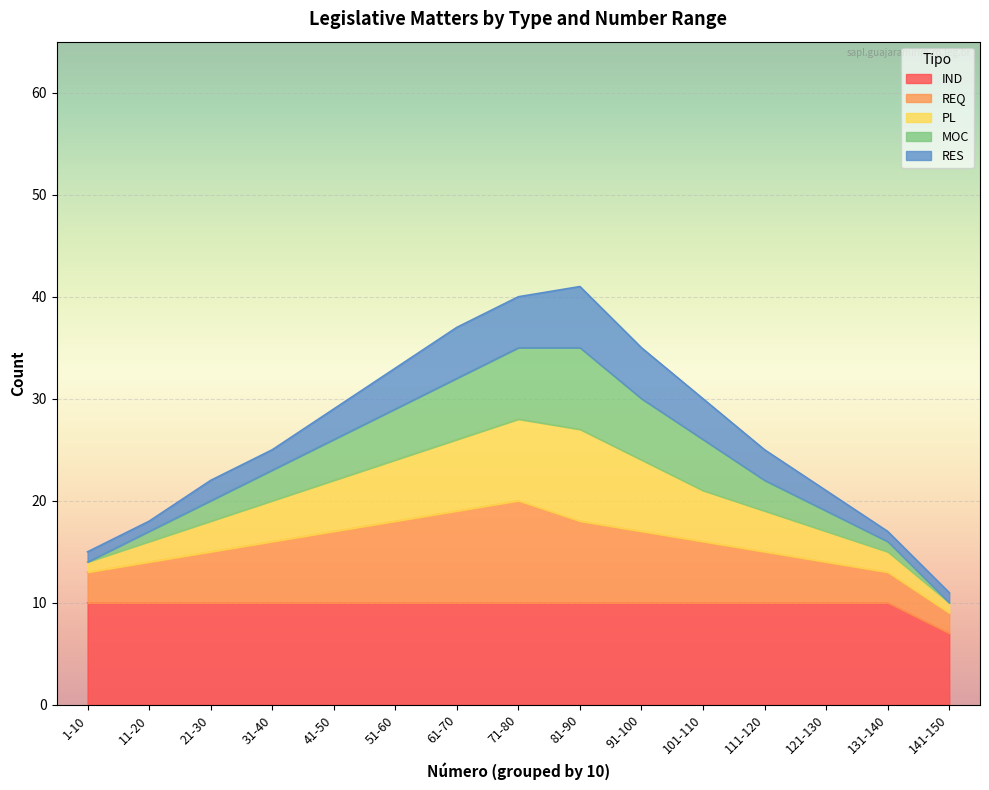

True or false: IND has a value of 6 at 91-100.

False